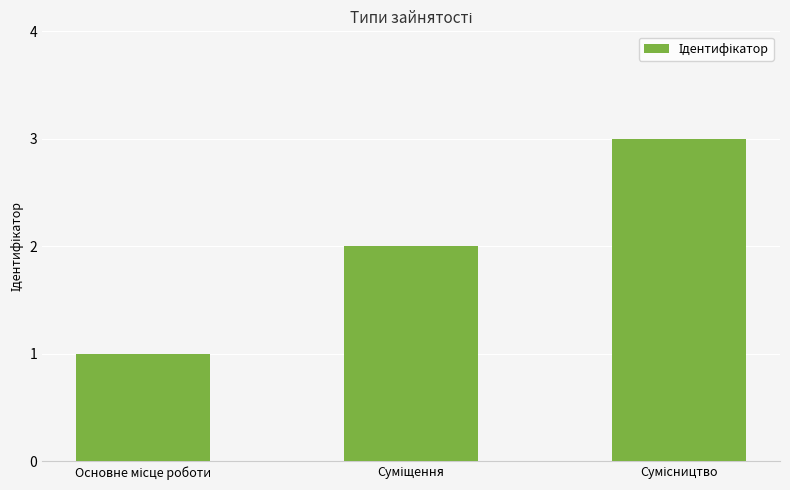

What is the sum of all values?

6